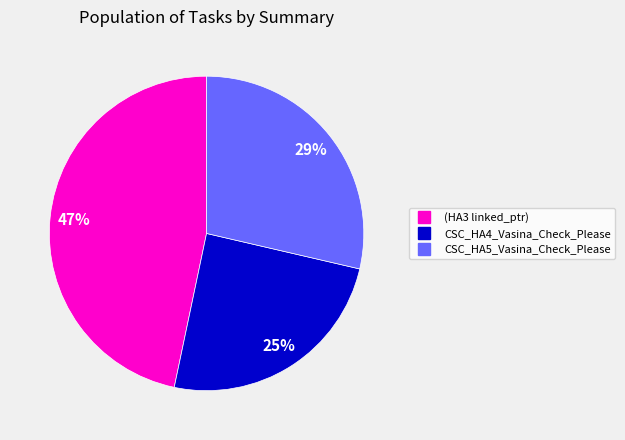

Rank the categories by value from lowest to highest.

CSC_HA4_Vasina_Check_Please, CSC_HA5_Vasina_Check_Please, (HA3 linked_ptr)